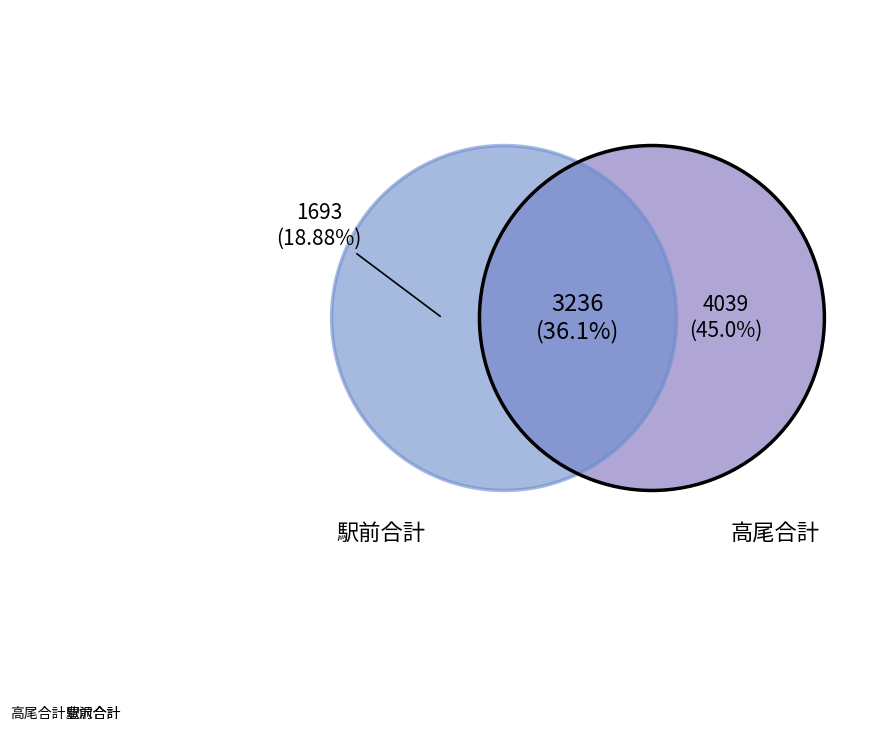

Which has a higher value, 駅前合計 or 高尾合計?

高尾合計